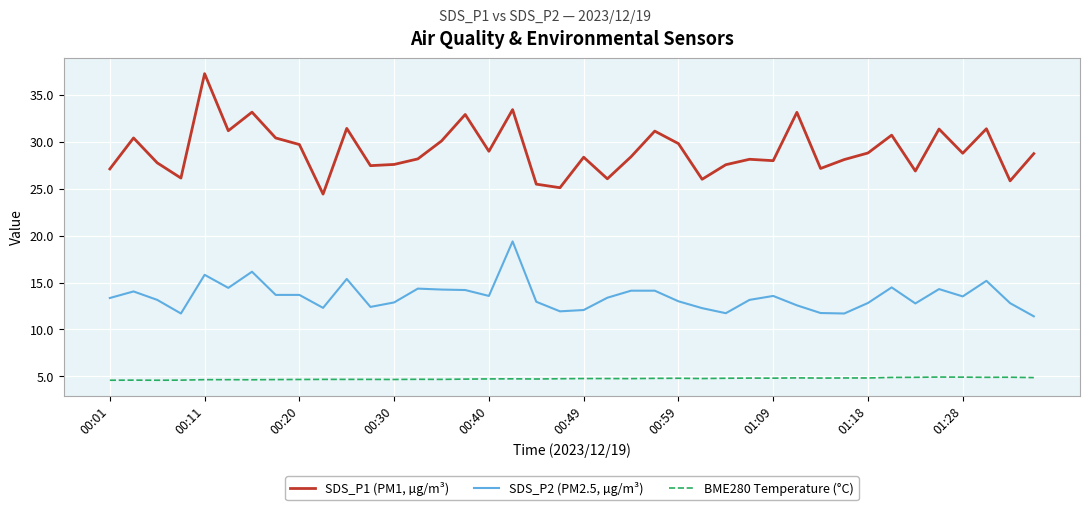

Which series has the largest total across all categories?

SDS_P1 (PM1, µg/m³)